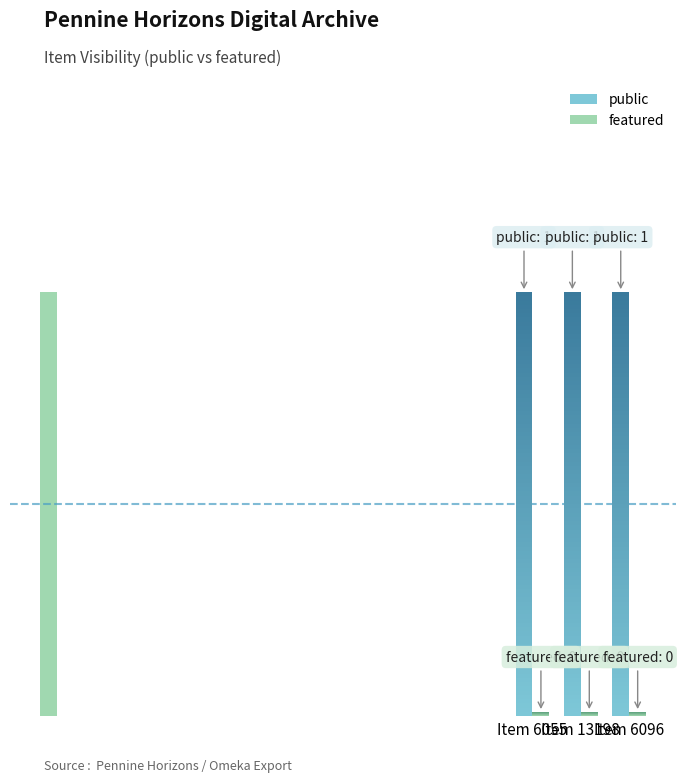

What is the total value across all series at 13198?

1